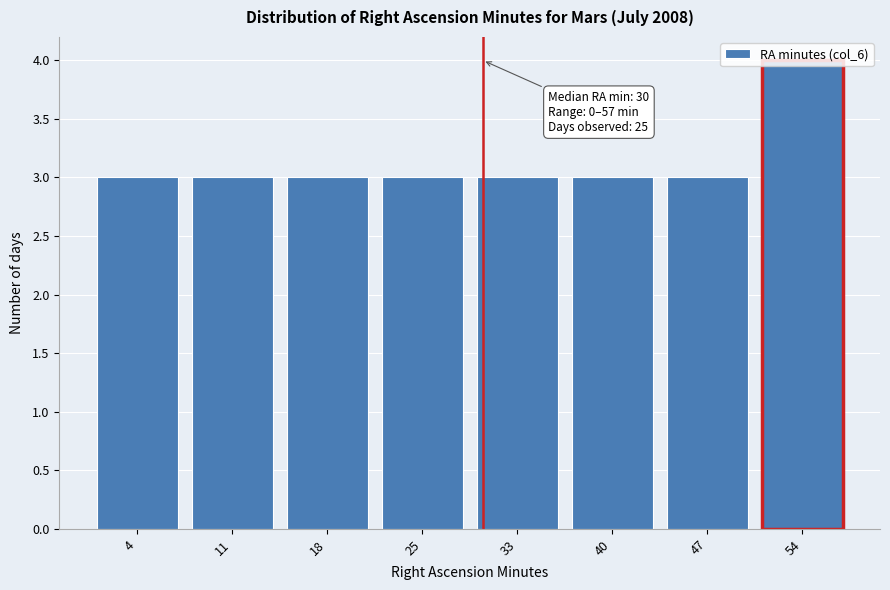

Which range on the x-axis has the tallest bar?

51 to 58